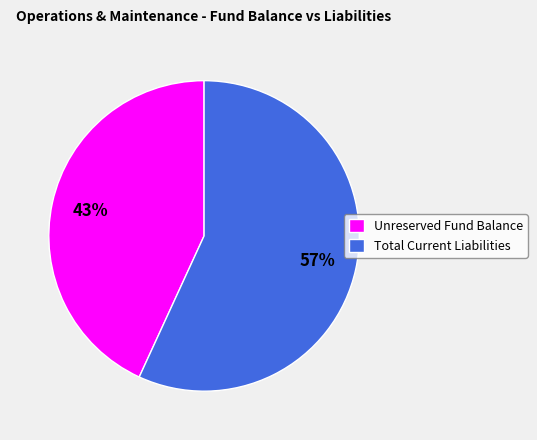

Combined, do Total Current Liabilities and Unreserved Fund Balance account for over 50%?

Yes